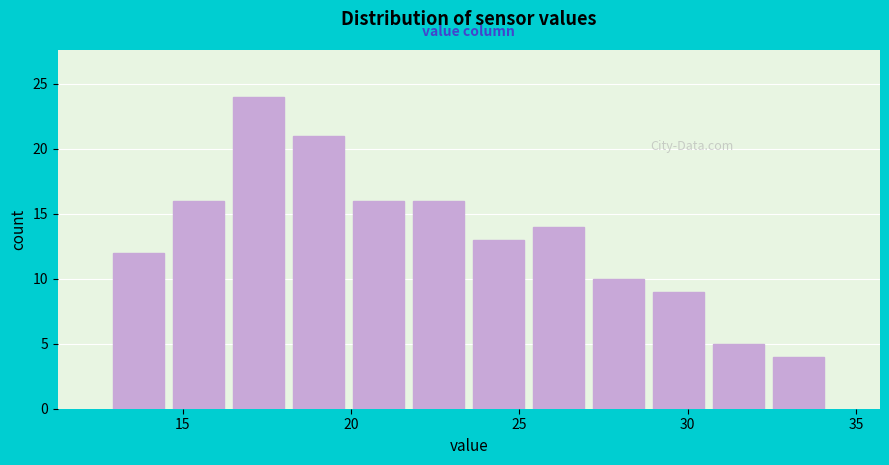

Around what value on the x-axis is the tallest bar? Give the approximate position of its centre, as read against the axis.

17.5